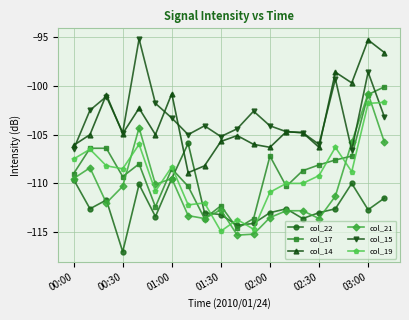

How many lines are shown in the chart?

6